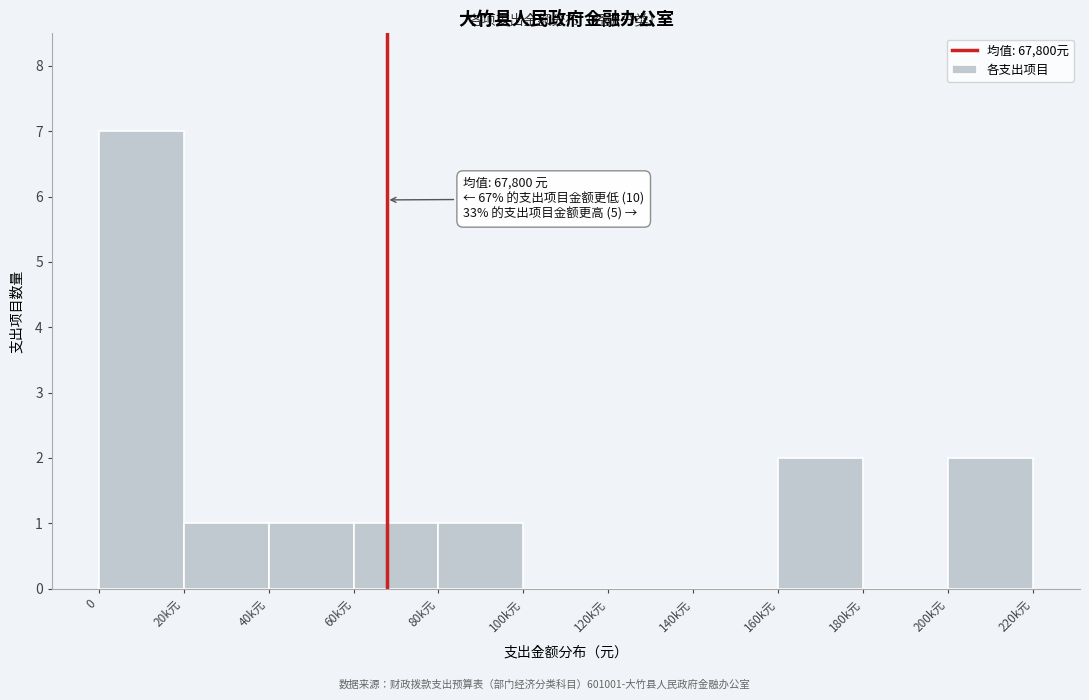

Reading left to right, transcribe all the data shown in this chart.

0=7	20k元=1	40k元=1	60k元=1	80k元=1	100k元=0	120k元=0	140k元=0	160k元=2	180k元=0	200k元=2